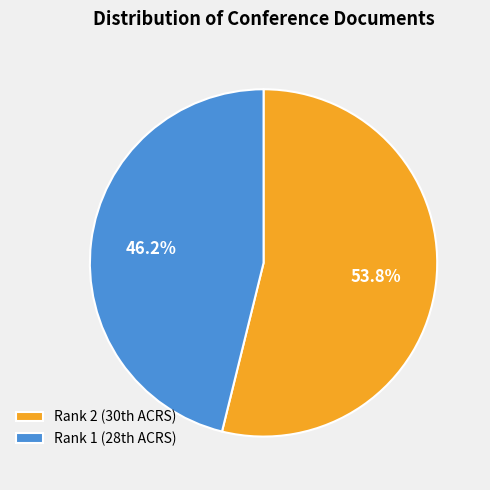

Rank the categories by value from highest to lowest.

Rank 2 (30th ACRS), Rank 1 (28th ACRS)